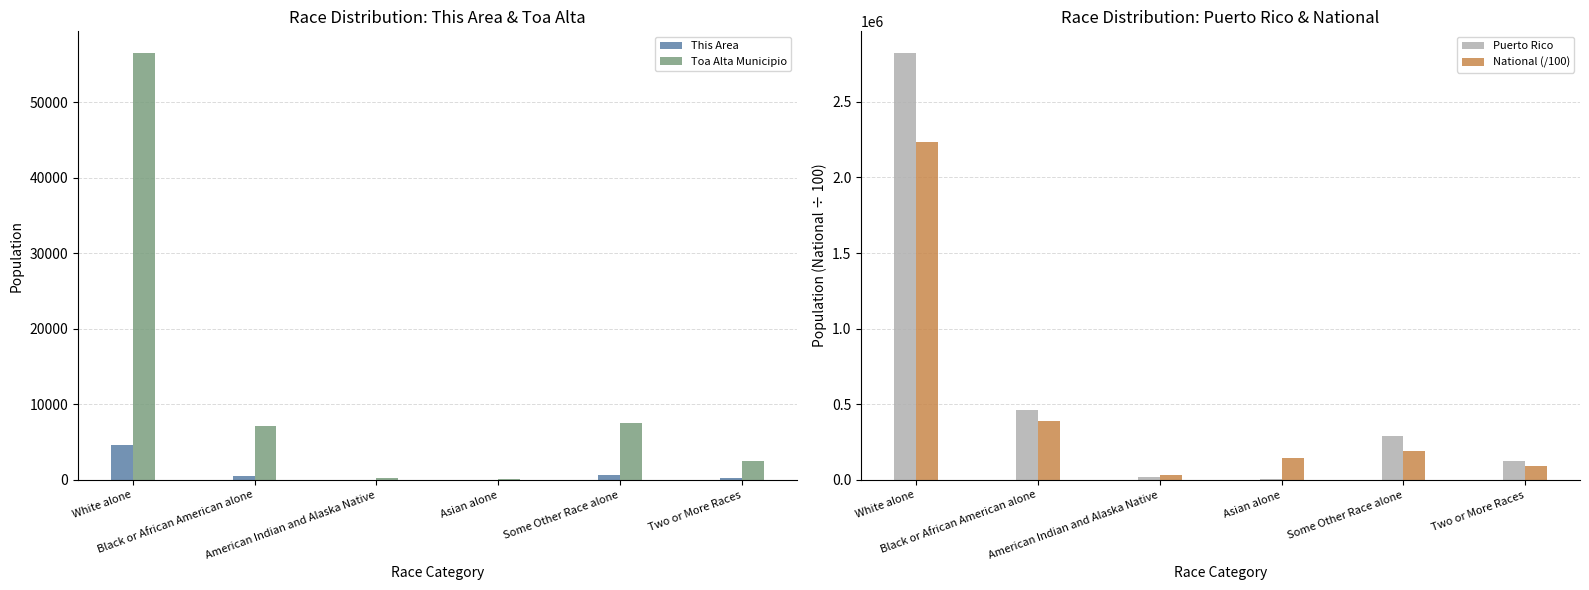

The This Area series shows -1804.8 at Asian alone. True or false?

False